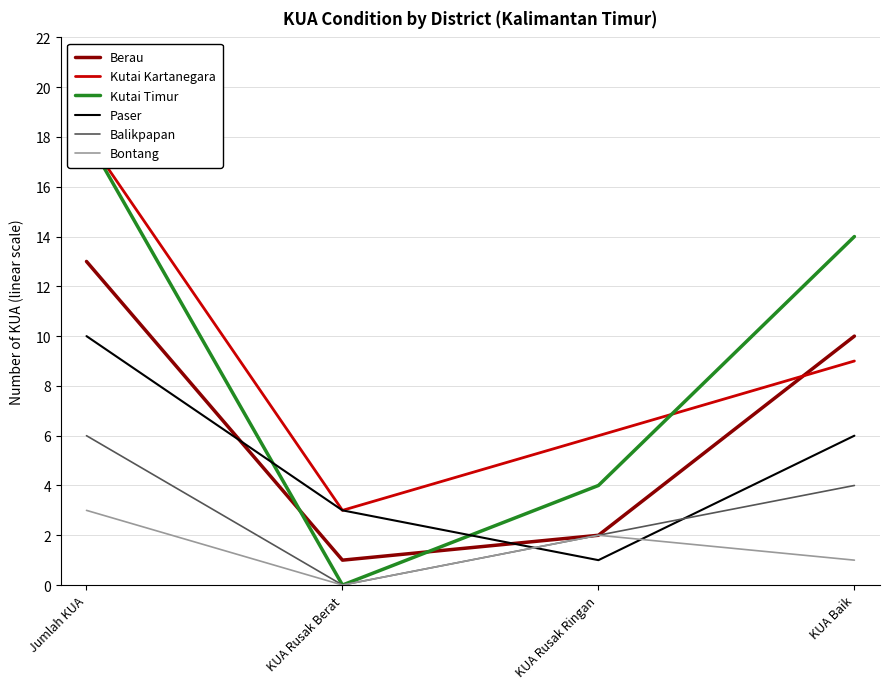

Where does the Bontang series first go above 2?

Jumlah KUA